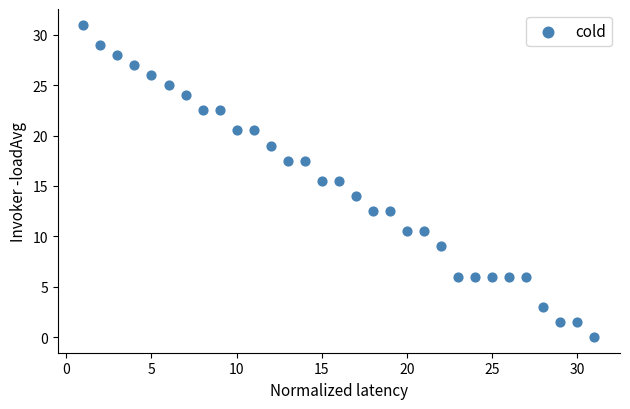

What is the range of Y values (max minus min)?

31.0